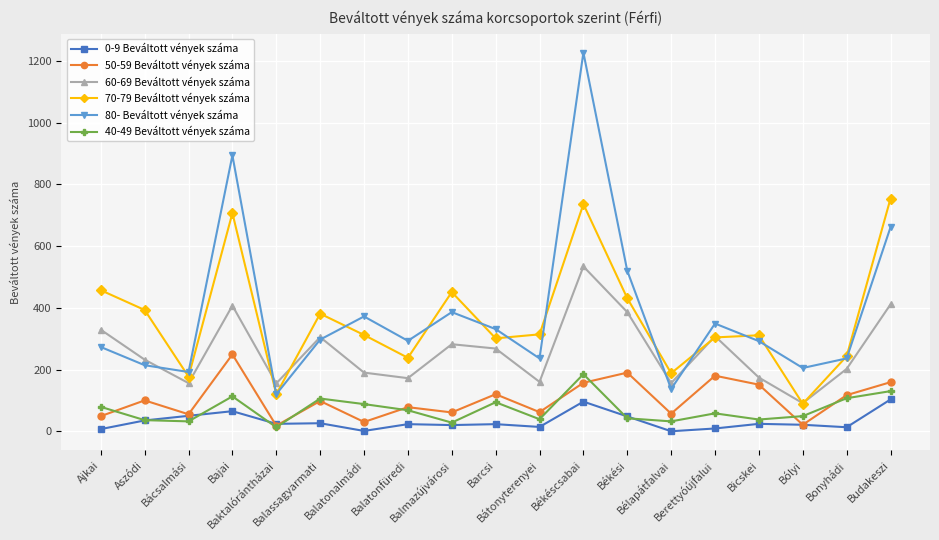

Where is the first local maximum for 70-79 Beváltott vények száma?

Bajai